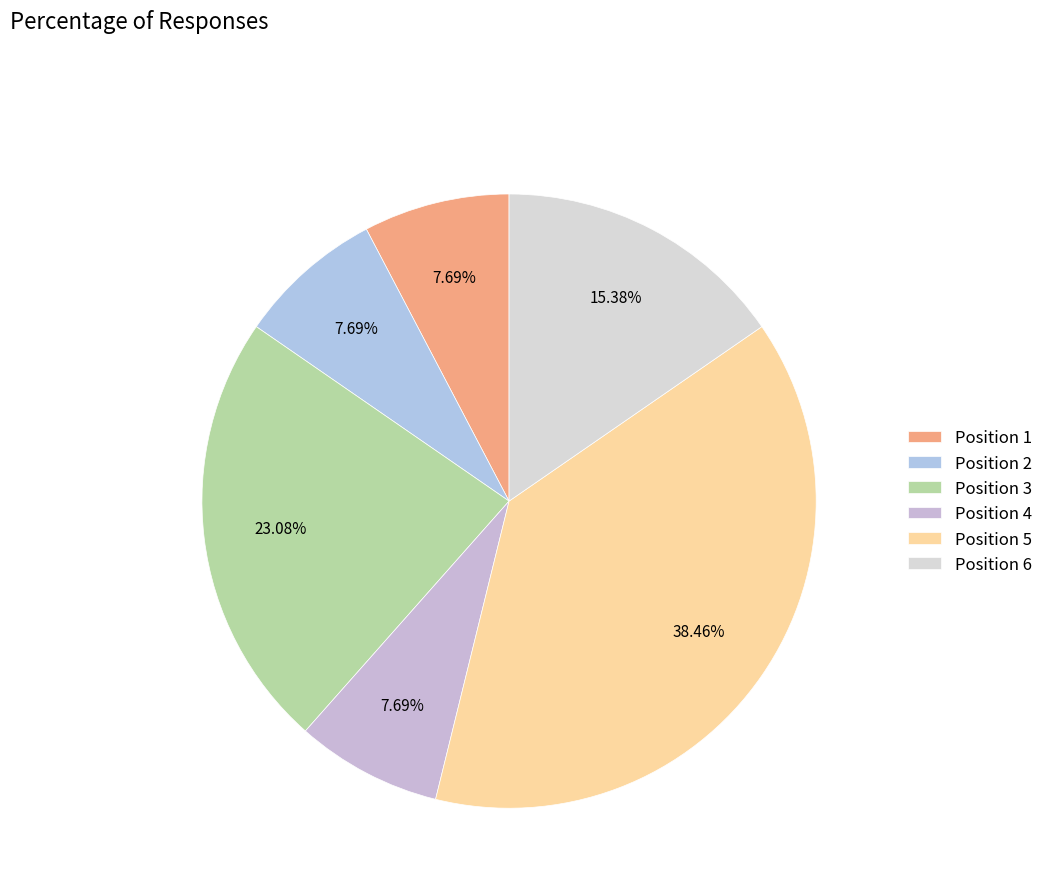

How many segments does this pie chart have?

6